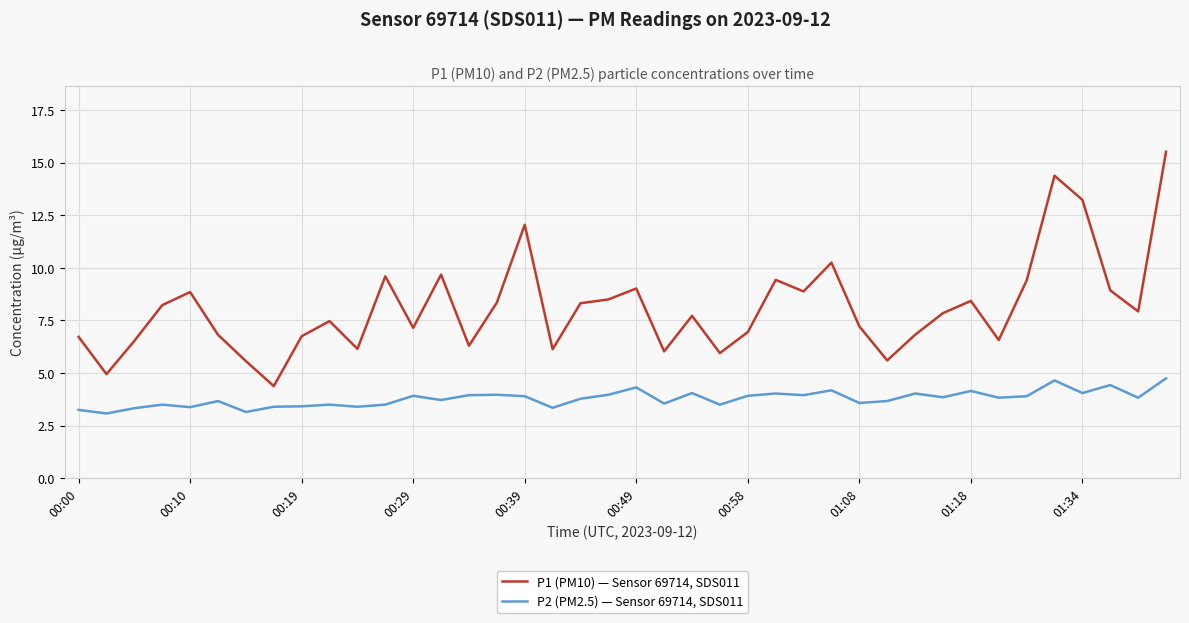

Which series has the widest spread of values?

P1 (PM10) — Sensor 69714, SDS011